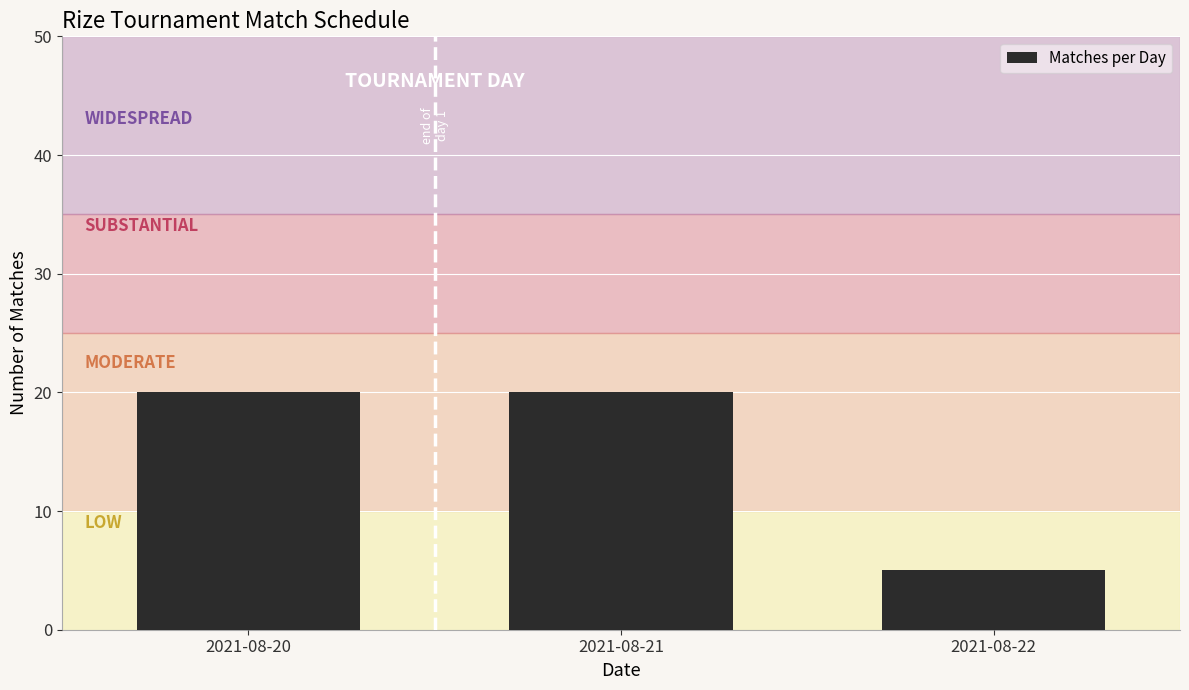

Reading right to left, extract all data points from this chart.

2021-08-22=5	2021-08-21=20	2021-08-20=20